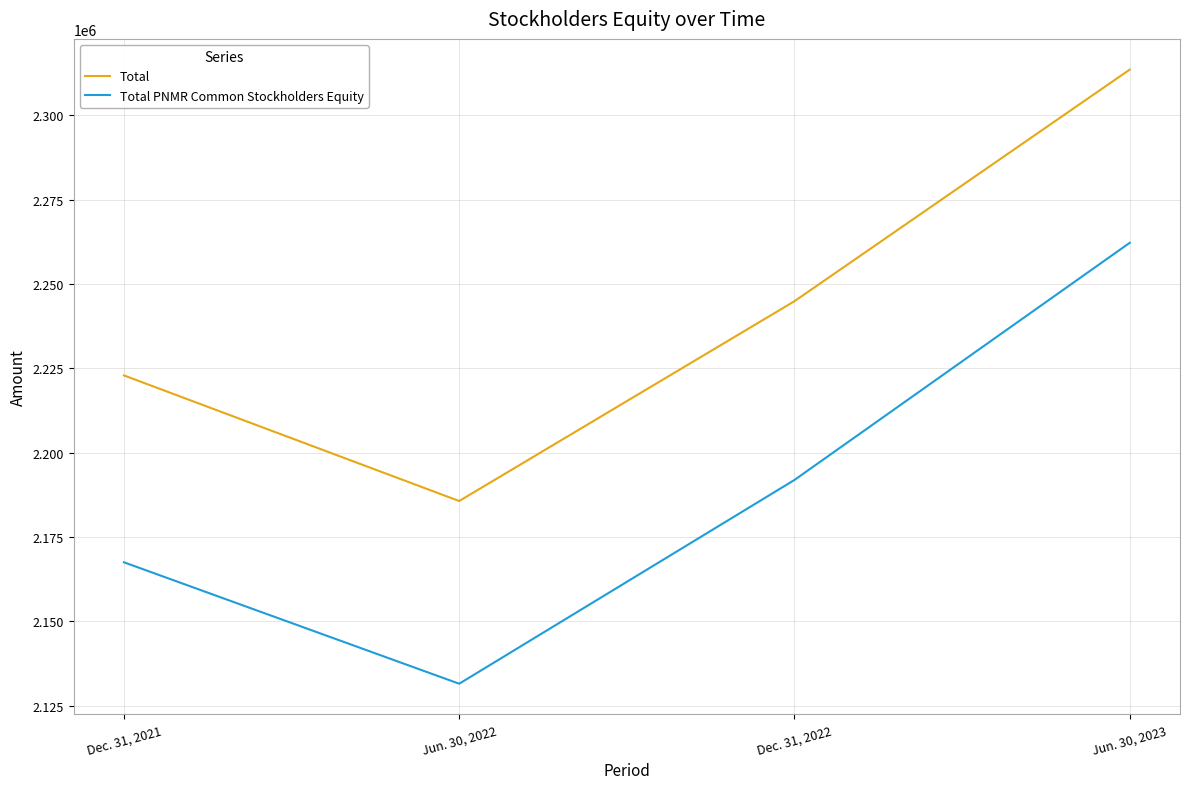

The Total PNMR Common Stockholders Equity series shows 2167524 at Dec. 31, 2021. True or false?

True